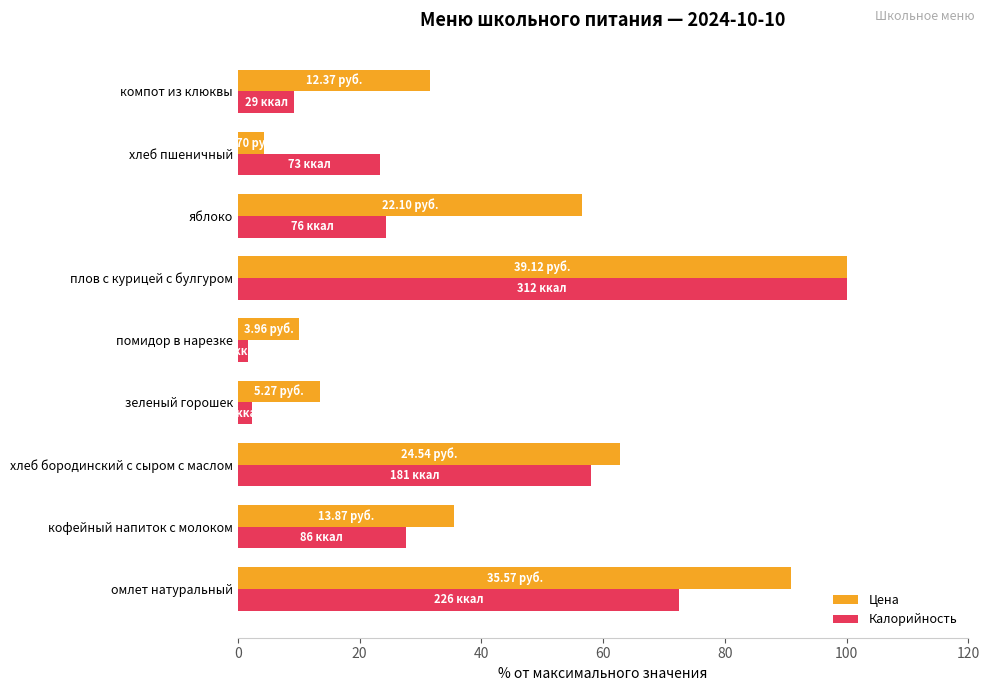

At how many categories does at least one series exceed 12?

8